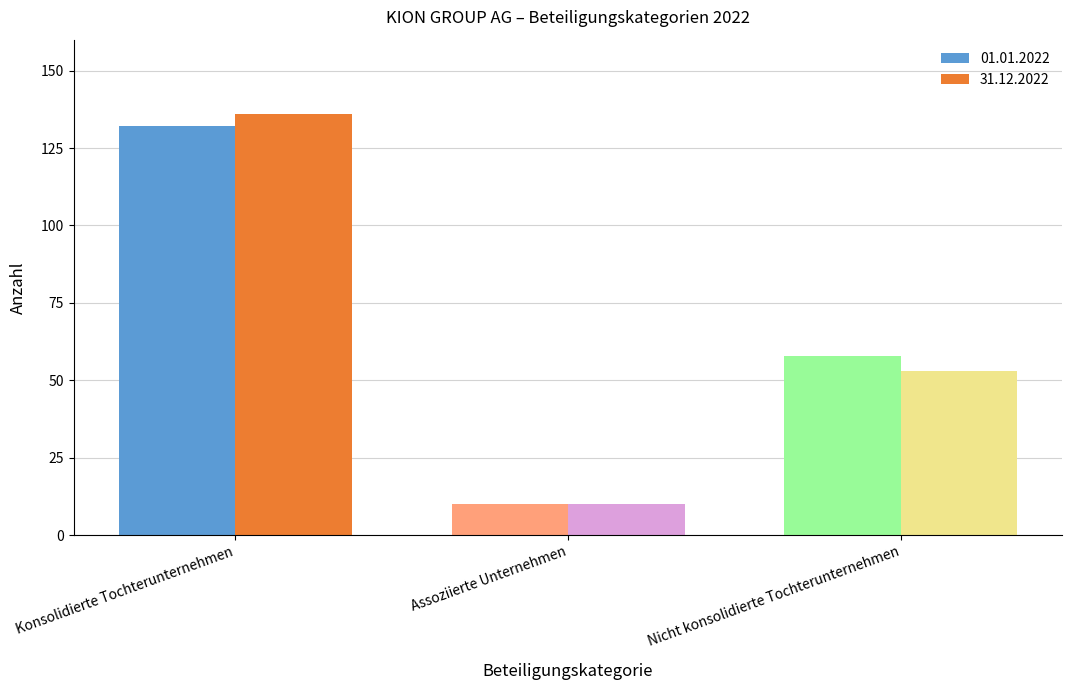

What is the average value of the 01.01.2022 series?

67